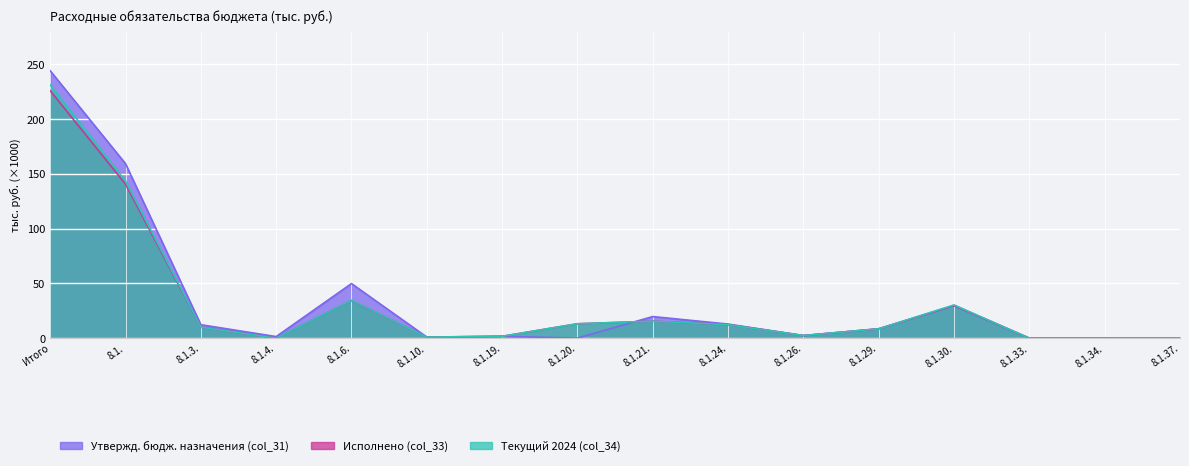

At which category is the sum across all series the highest?

Итого